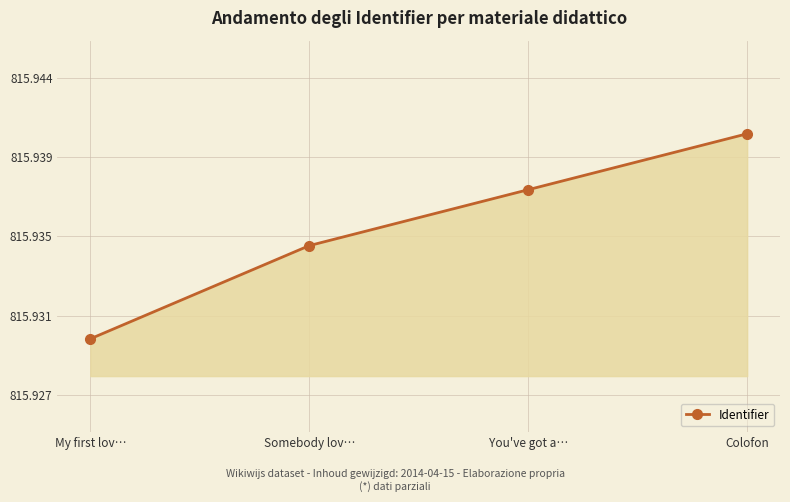

Is it true that the value at You've got a… is 1132863?

False